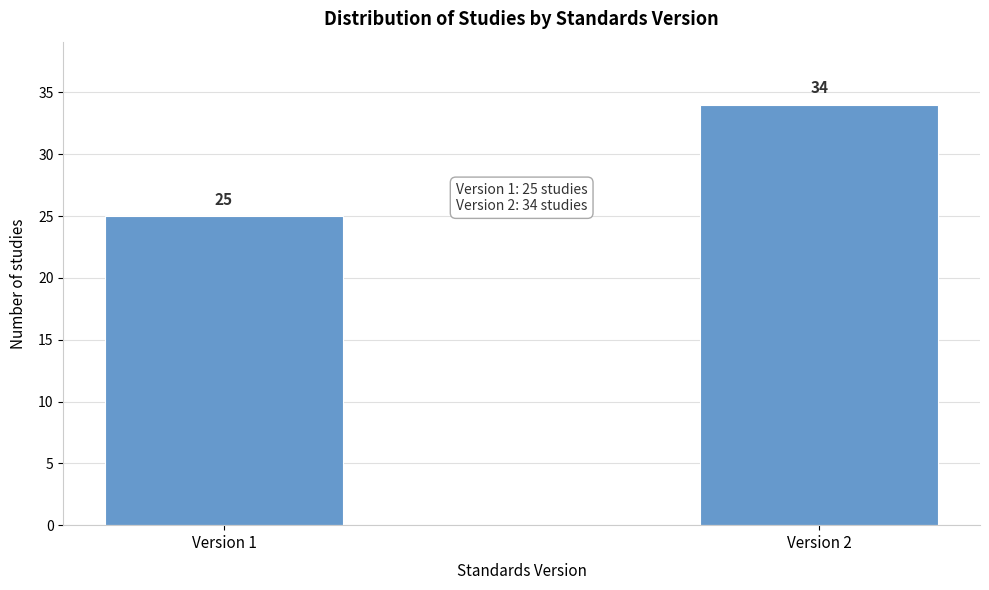

Reading right to left, extract all data points from this chart.

Version 2=34	Version 1=25